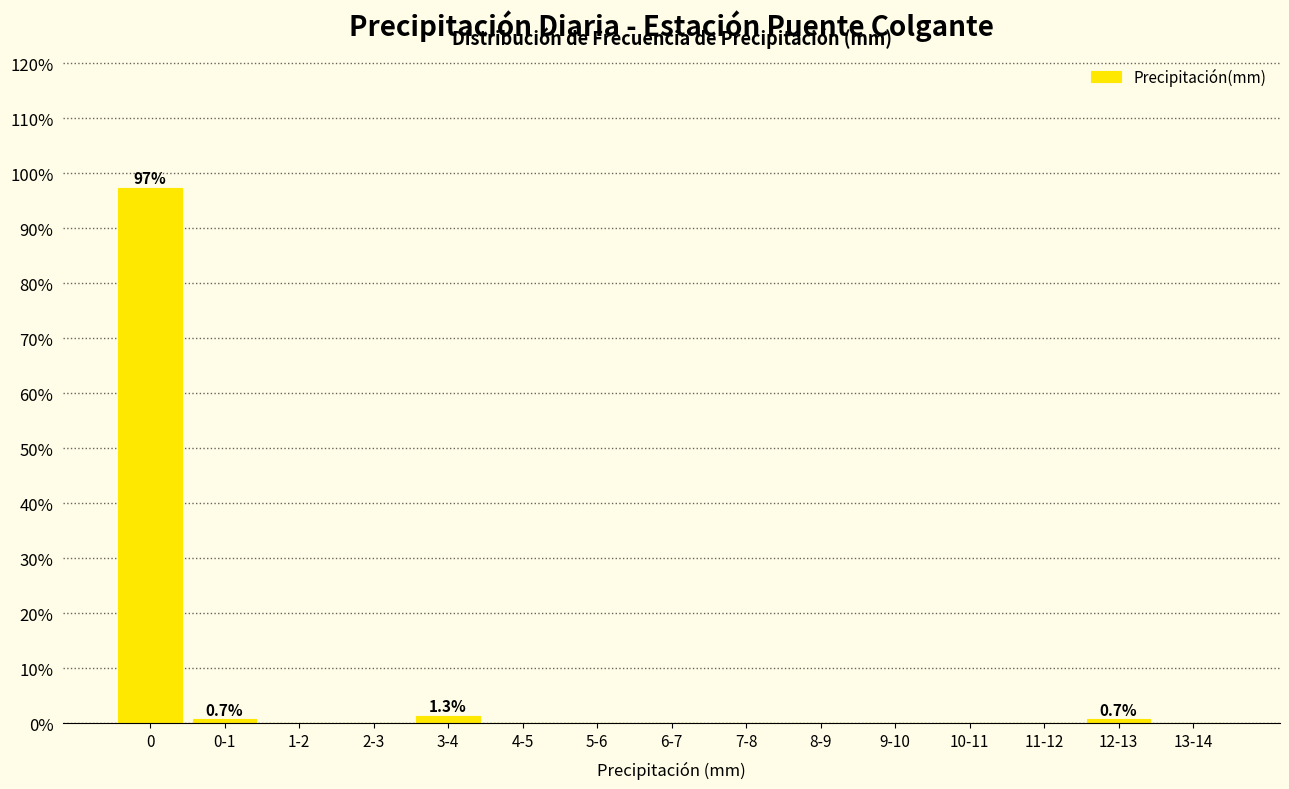

Reading left to right, extract all data points from this chart.

0=97.3	0-1=0.7	1-2=0.0	2-3=0.0	3-4=1.3	4-5=0.0	5-6=0.0	6-7=0.0	7-8=0.0	8-9=0.0	9-10=0.0	10-11=0.0	11-12=0.0	12-13=0.7	13-14=0.0